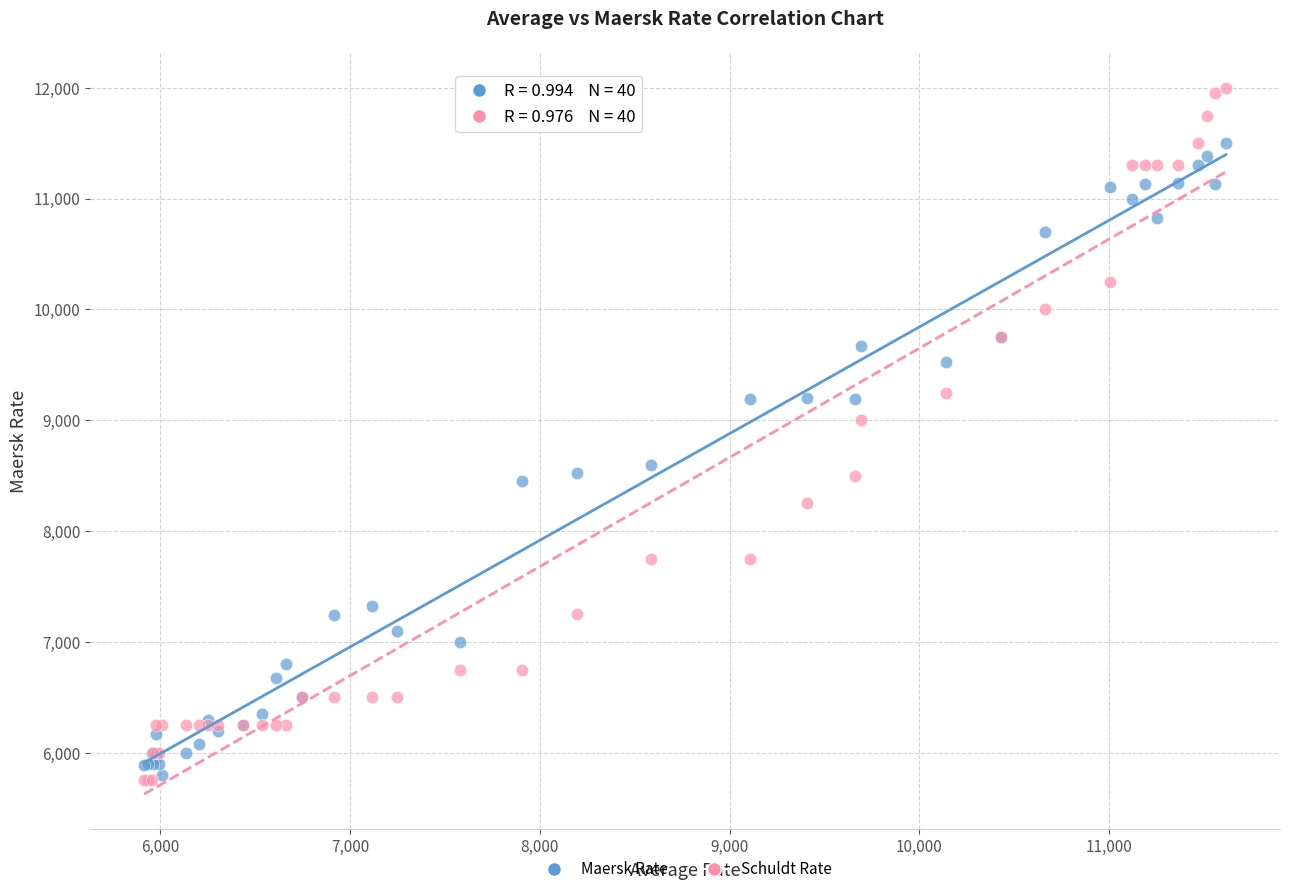

Across all series, what Y value is closest to 8875?

9000